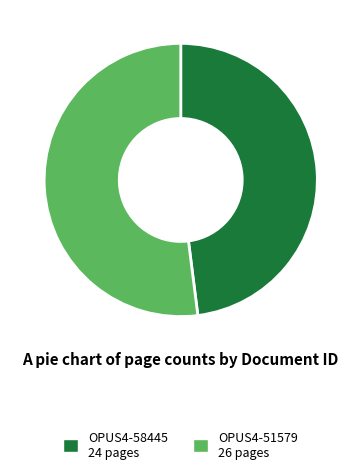

Is there any slice that represents more than half of the pie?

Yes